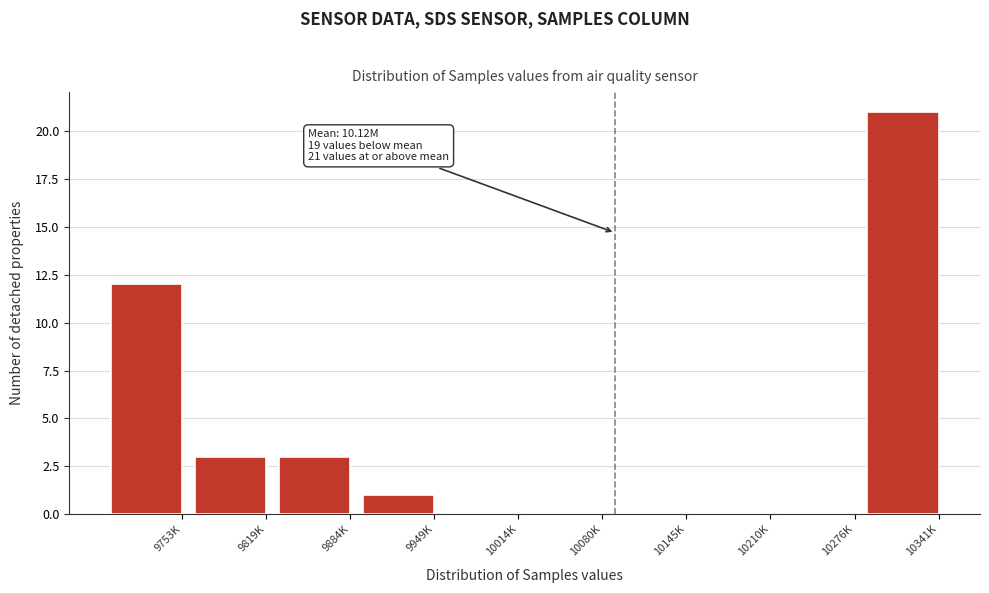

Reading left to right, extract all data points from this chart.

9753K=12	9819K=3	9884K=3	9949K=1	10014K=0	10080K=0	10145K=0	10210K=0	10276K=0	10341K=21